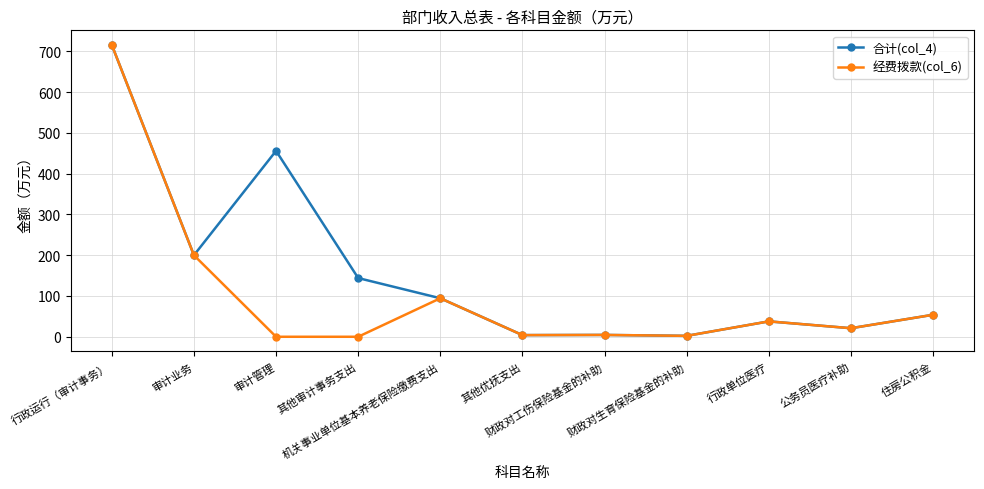

What position from the left is 公务员医疗补助?

10